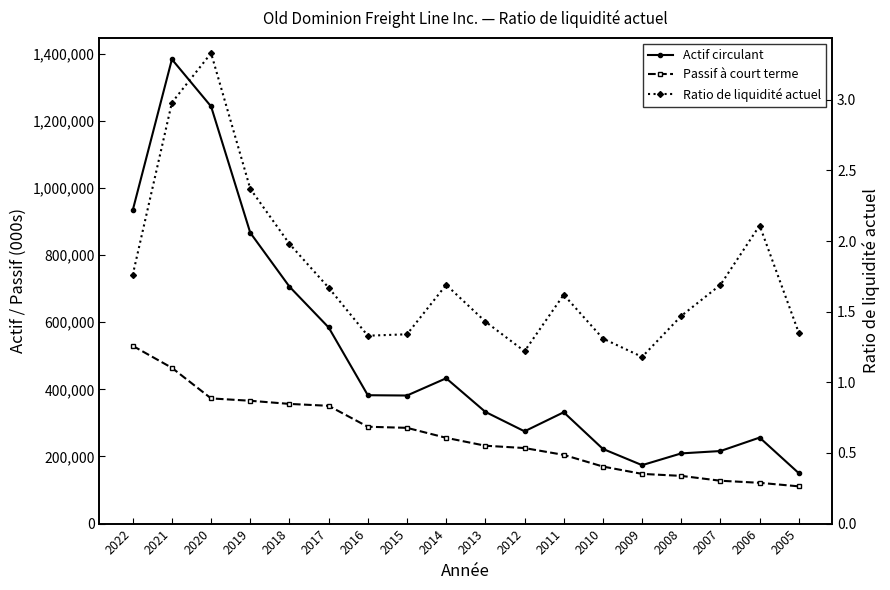

At which category does Ratio de liquidité actuel reach its first local peak?

2020